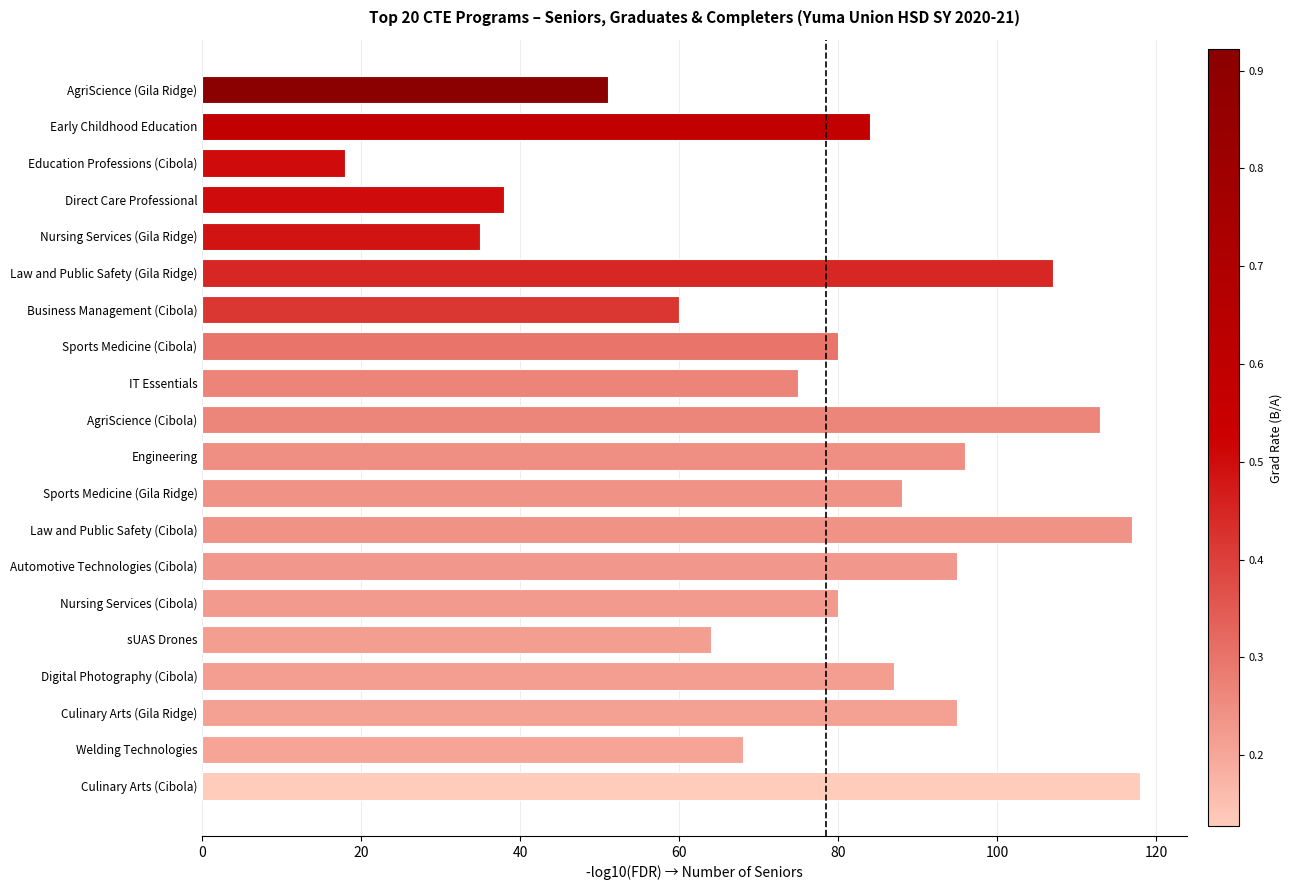

How many bars are there in total?

20